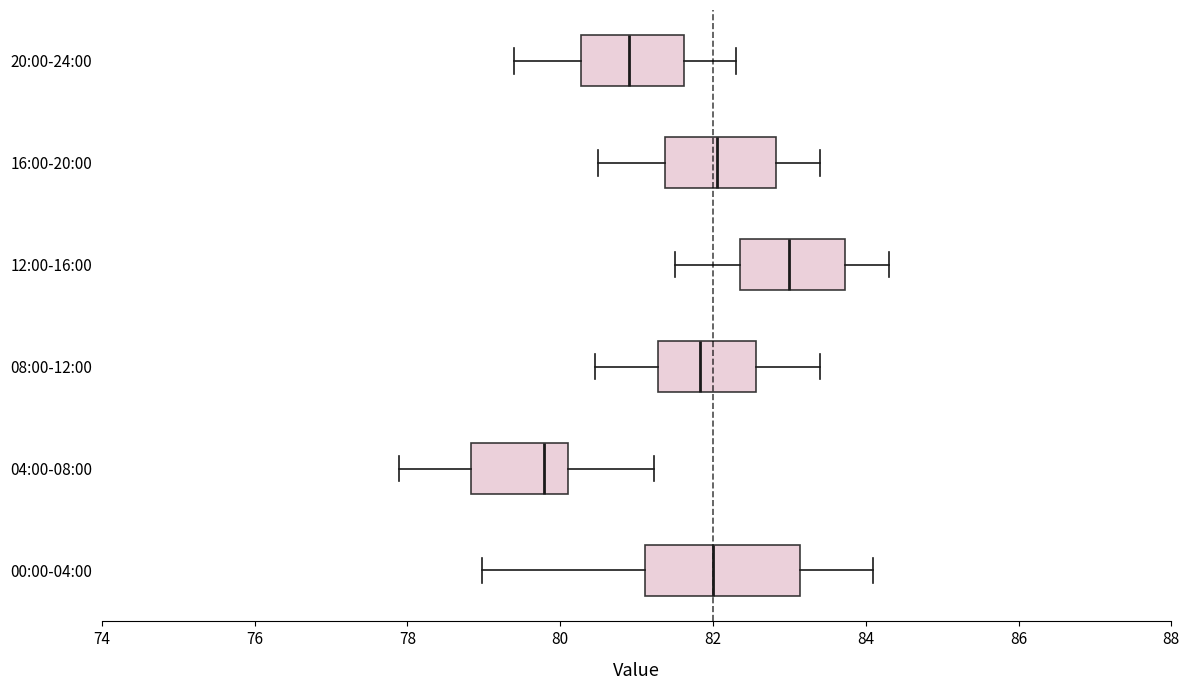

Comparing the boxes themselves (not the whiskers), which one is the widest?

00:00-04:00